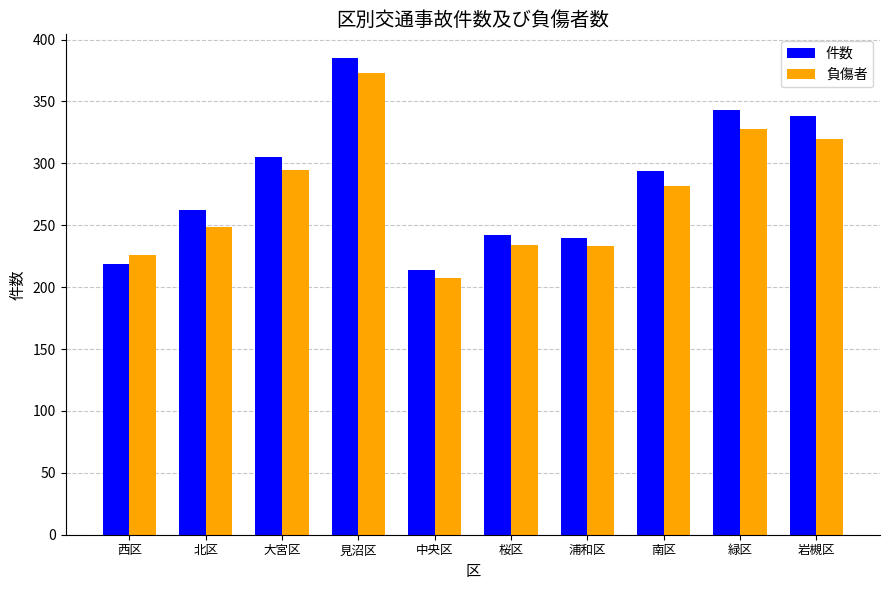

Rank the series by their average value, from lowest to highest.

負傷者, 件数